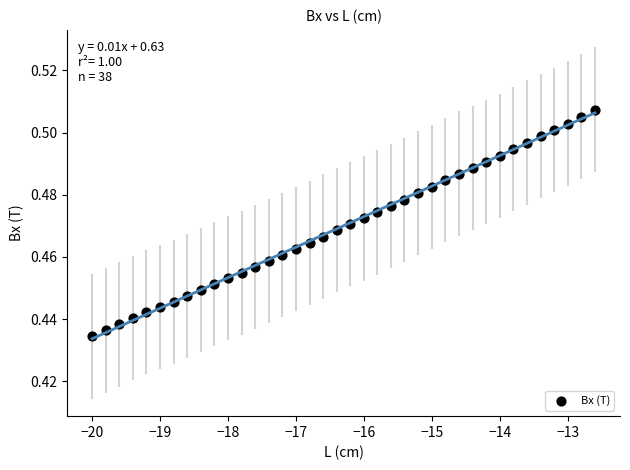

What is the range of X values (max minus min)?

7.4